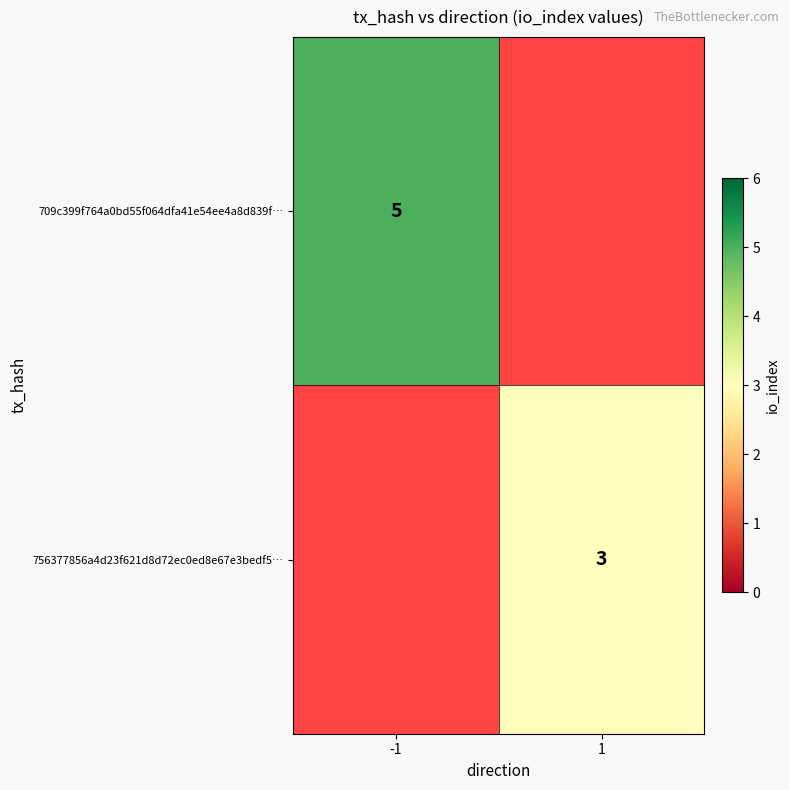

Is it true that 756377856a4d23f621d8d72ec0ed8e67e3bedf5… equals 3 at 1?

True